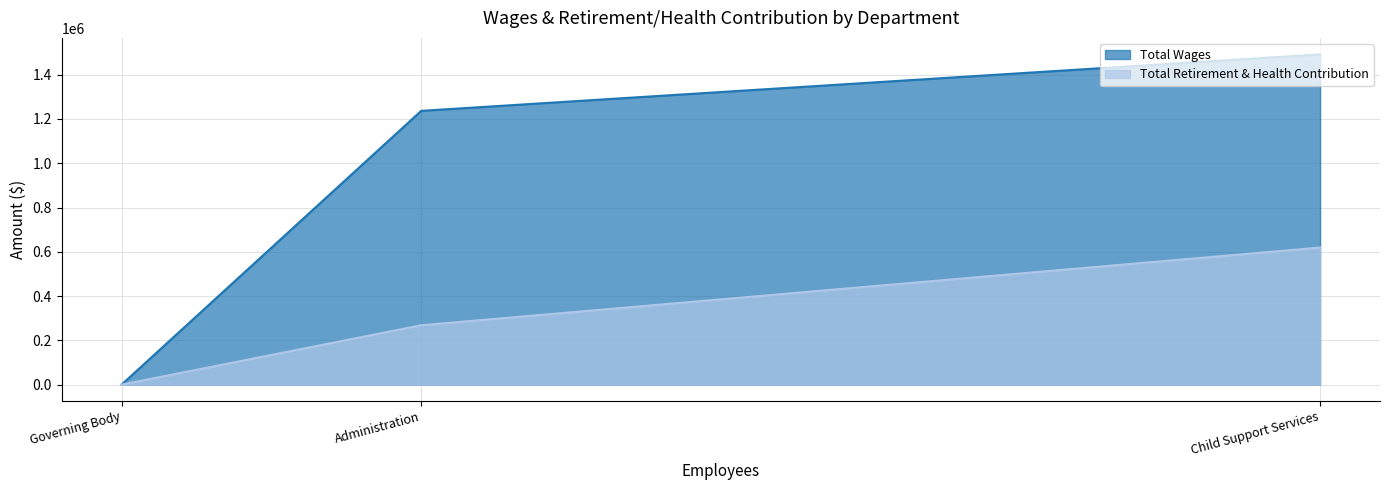

Reading left to right, extract all data points from this chart.

Total Wages: Child Support Services=1491693	Administration=1236705	Governing Body=0
Total Retirement & Health Contribution: Child Support Services=619207	Administration=268197	Governing Body=0